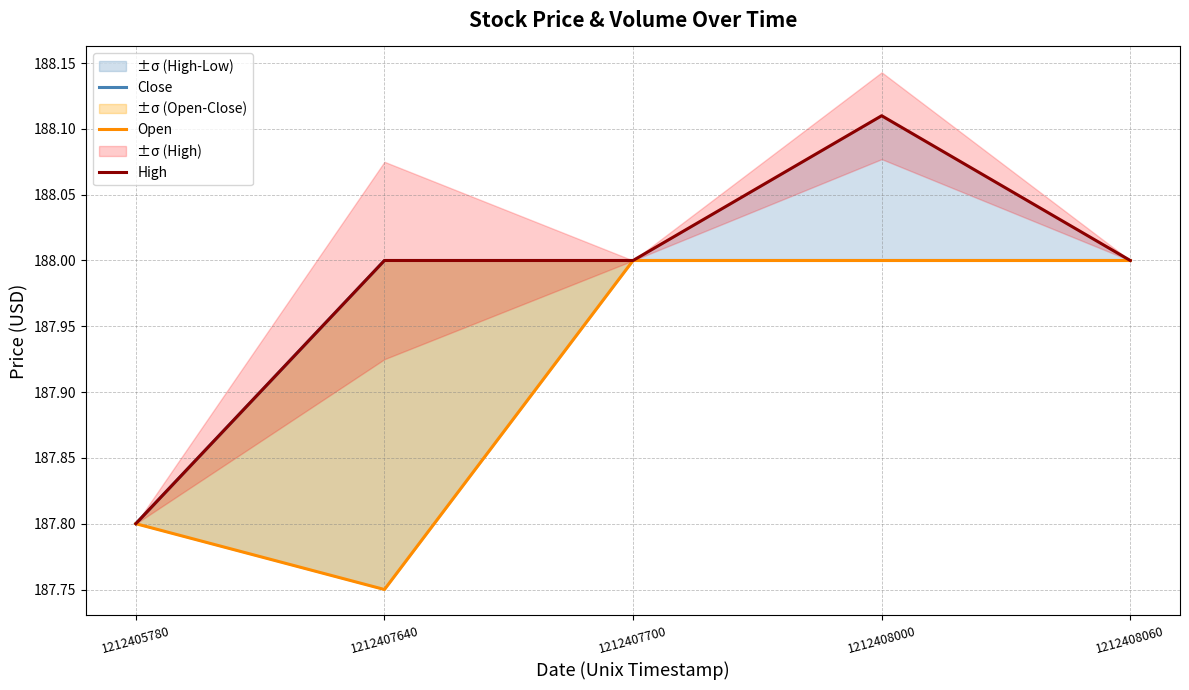

Count the number of categories in the chart.

5